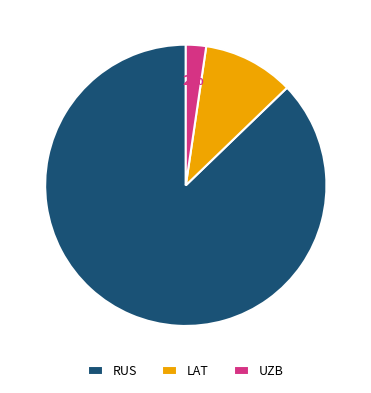

Is it true that LAT is 10% of the pie?

True